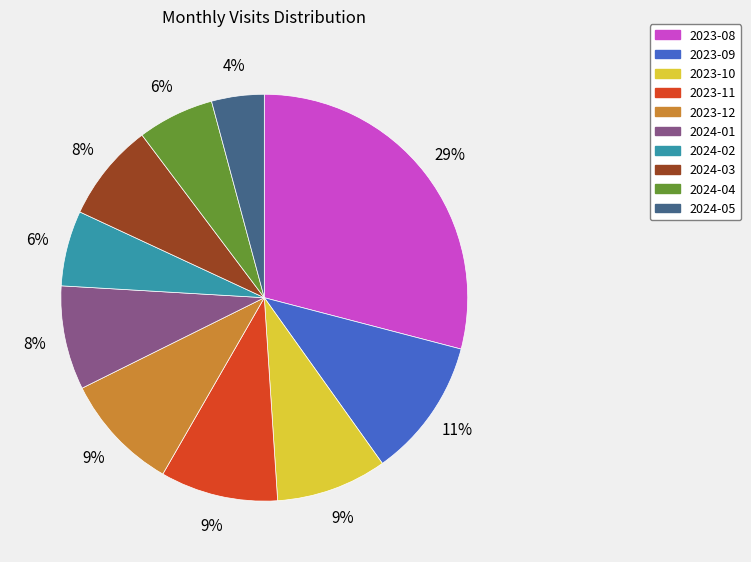

Which has a higher value, 2023-09 or 2024-02?

2023-09